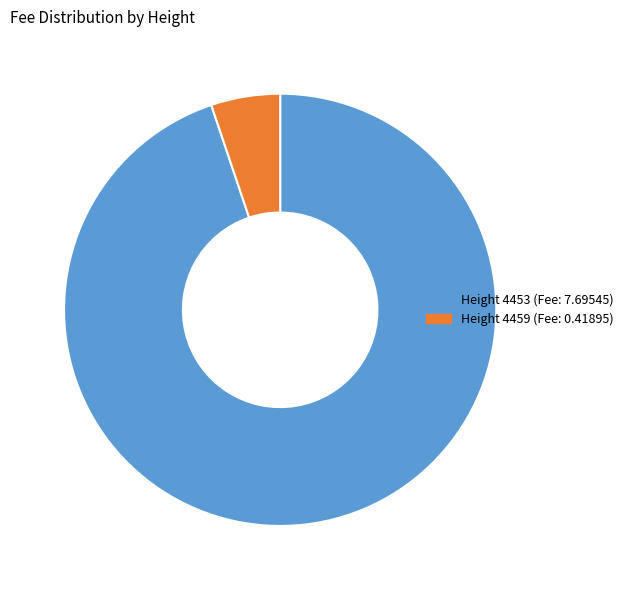

Is there any slice that represents more than half of the pie?

Yes